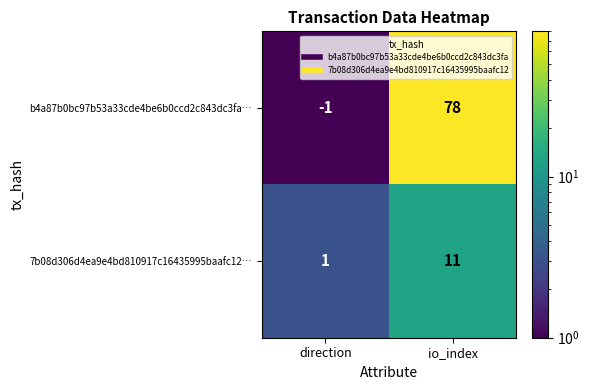

True or false: b4a87b0bc97b53a33cde4be6b0ccd2c843dc3fa… has a value of -1 at direction.

True